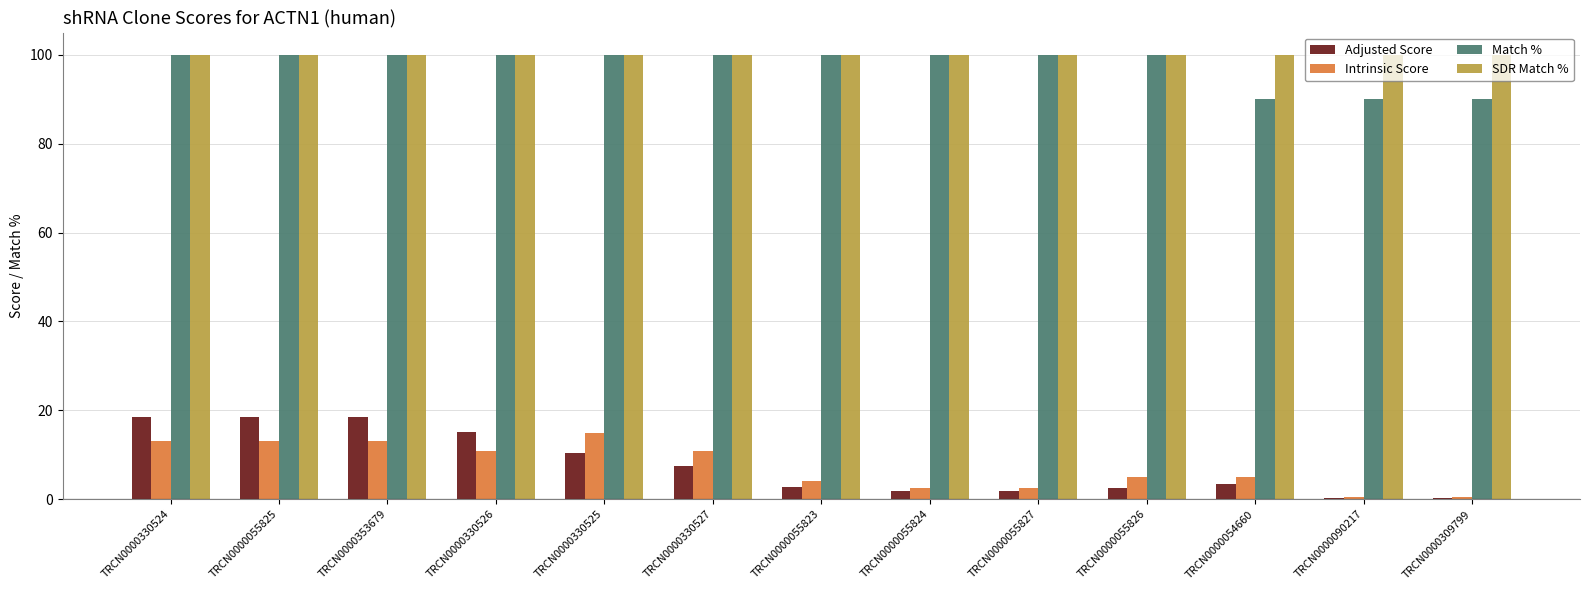

What is the sum of the SDR Match % values at TRCN0000330525 and TRCN0000055825?

200.0